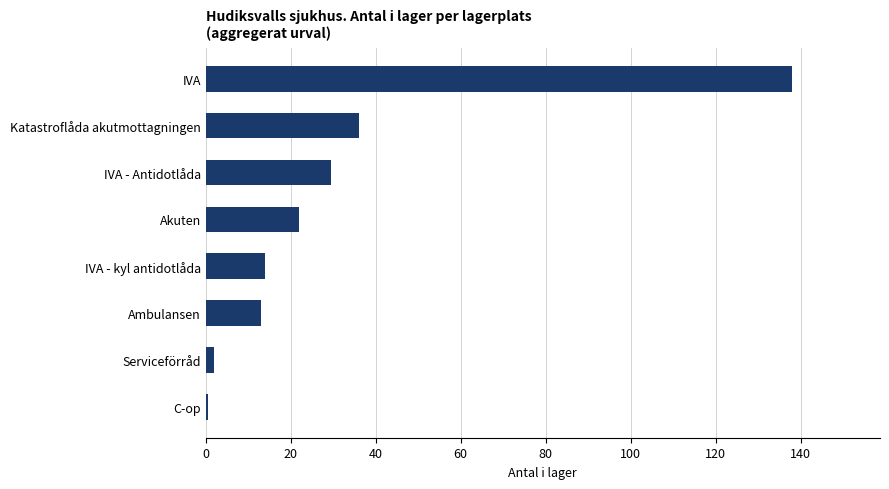

What is the average value?

31.9